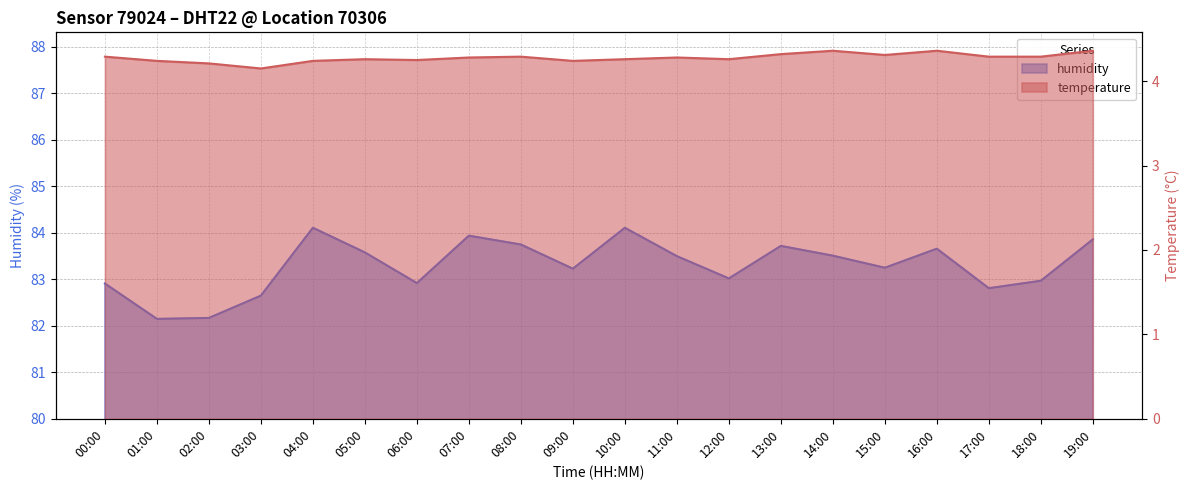

What is the minimum value shown in the chart?

4.2